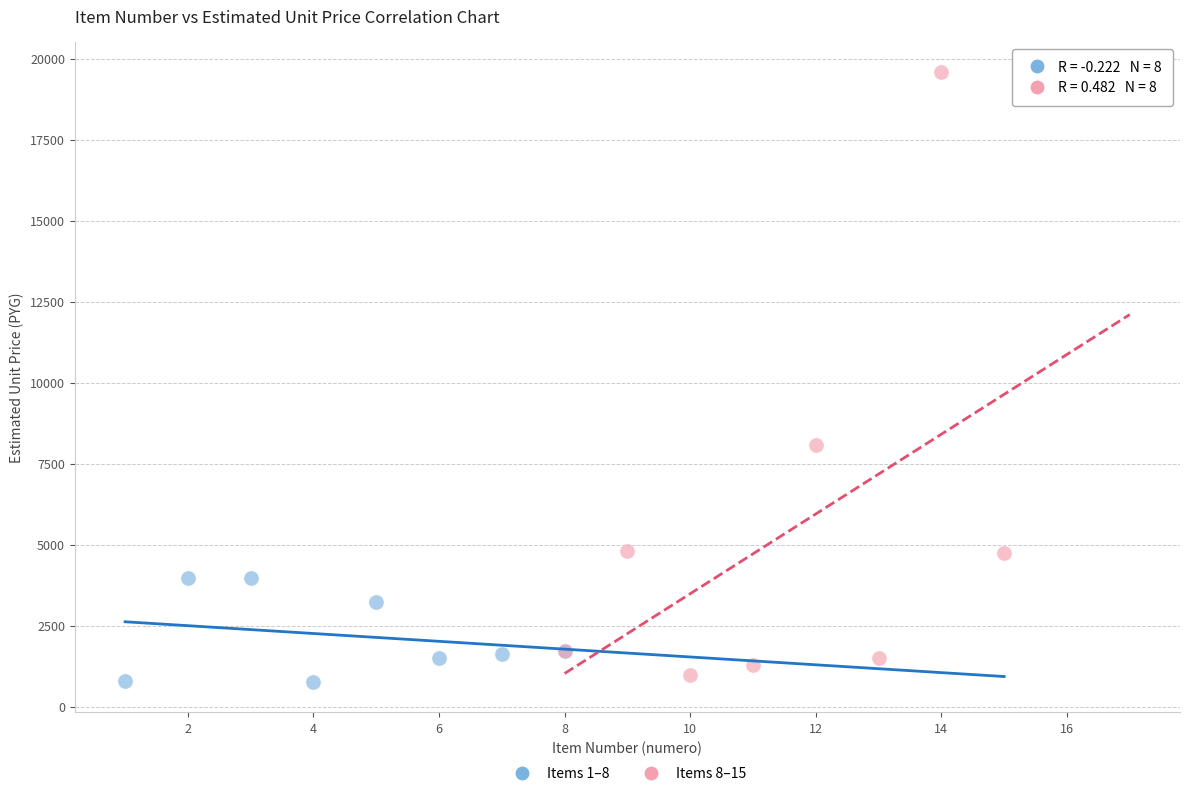

Which series has the widest spread of Y values?

Items 8–15